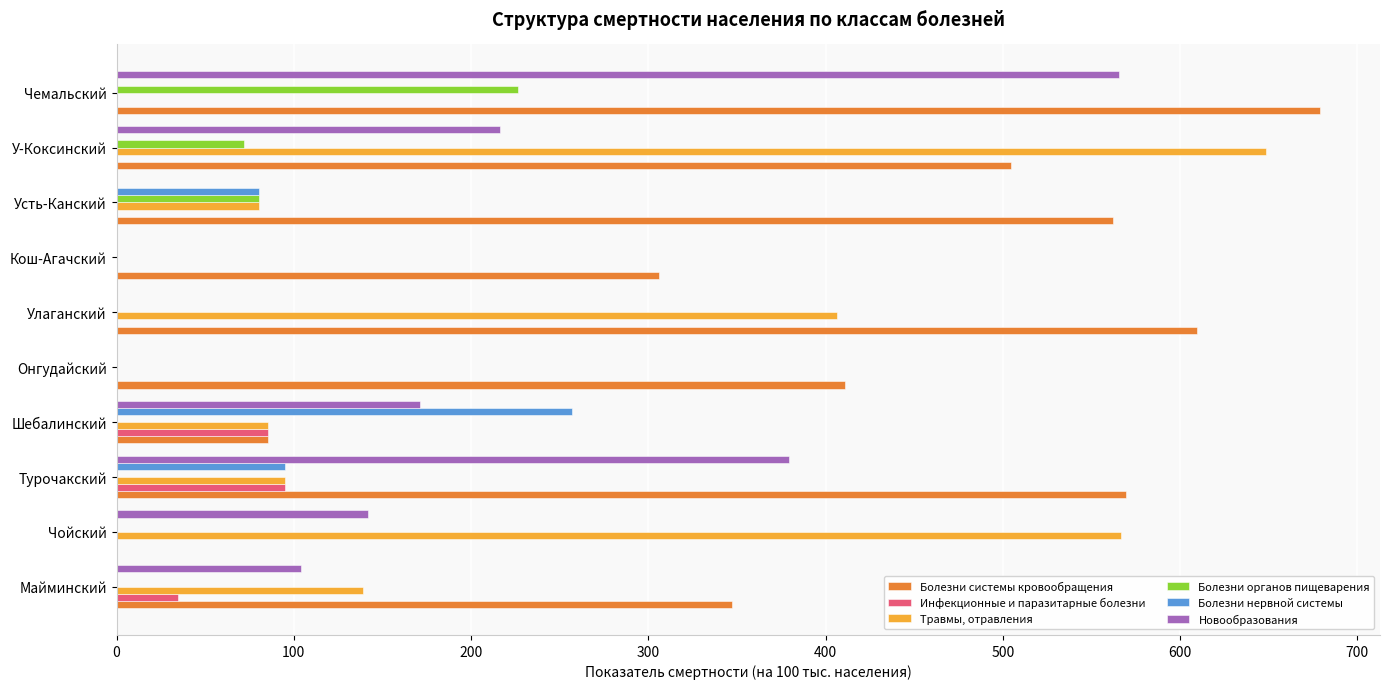

Which series has the widest spread of values?

Болезни системы кровообращения